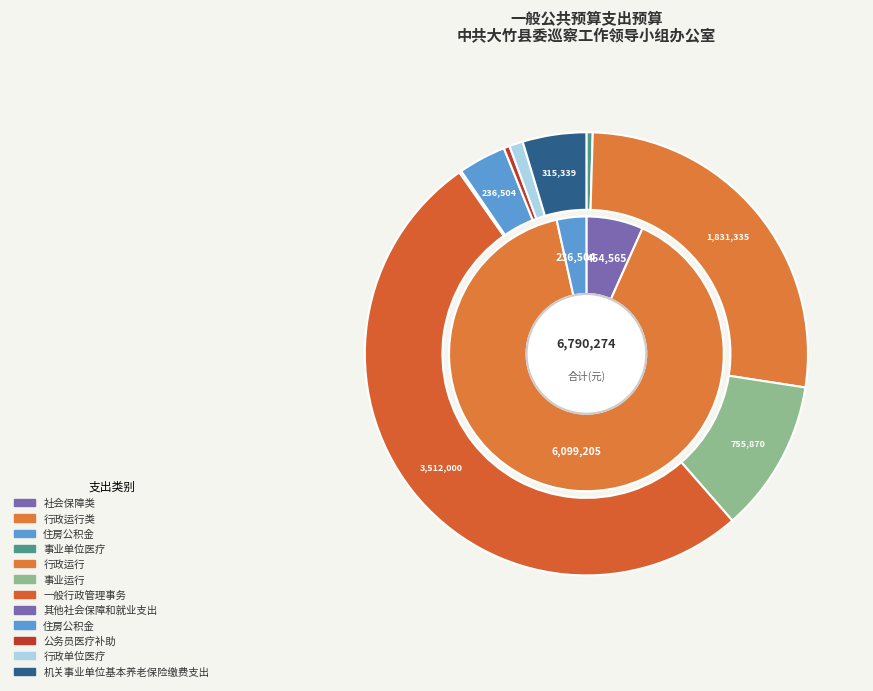

How many slices are in this pie chart?

9